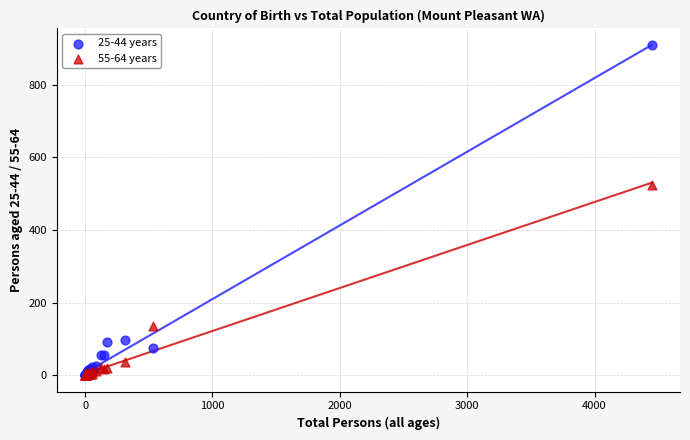

Across all series, what Y value is closest to 455?

523